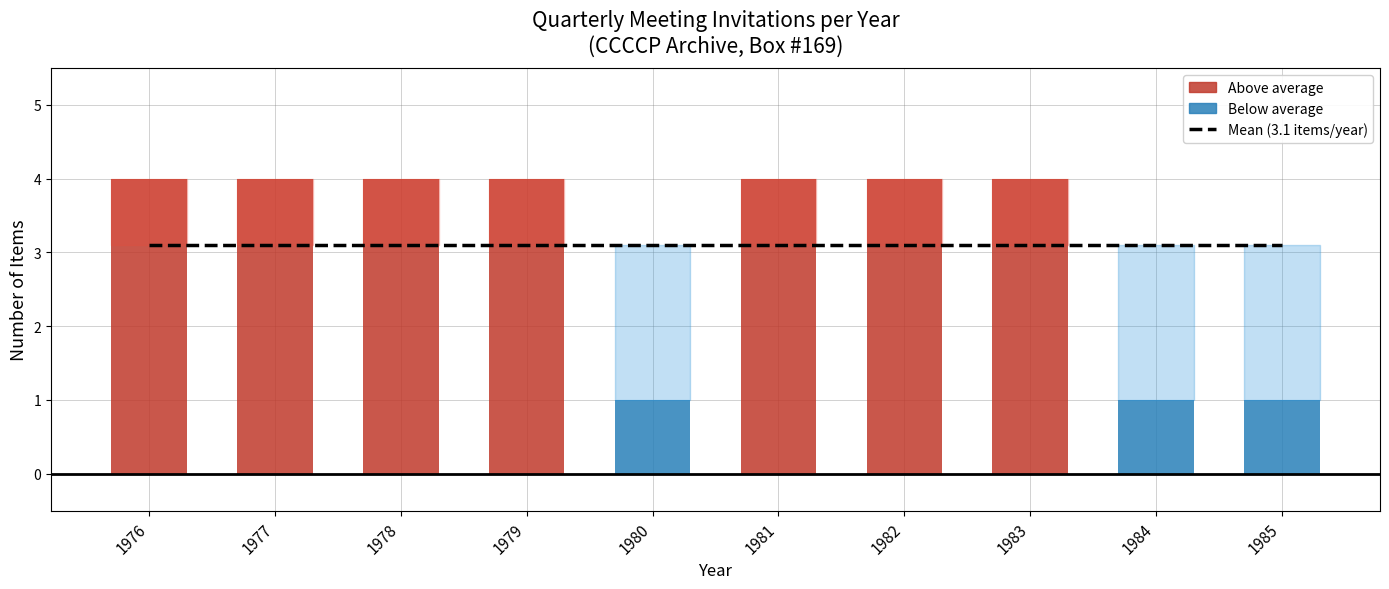

Are the bars horizontal?

No